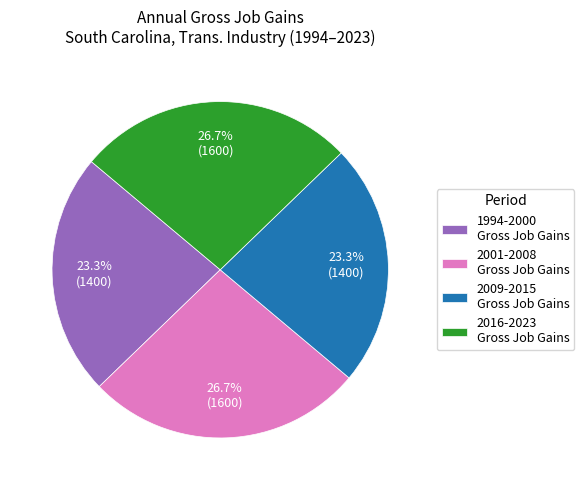

To the nearest percent, what is the difference between the largest and smallest slice percentages?

3%